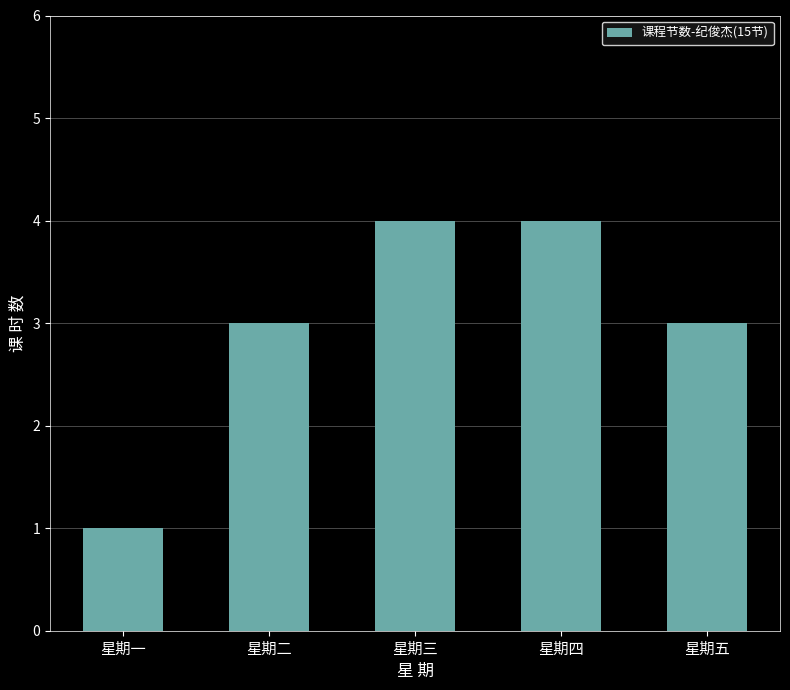

At which category does the chart reach its minimum across all series?

星期一